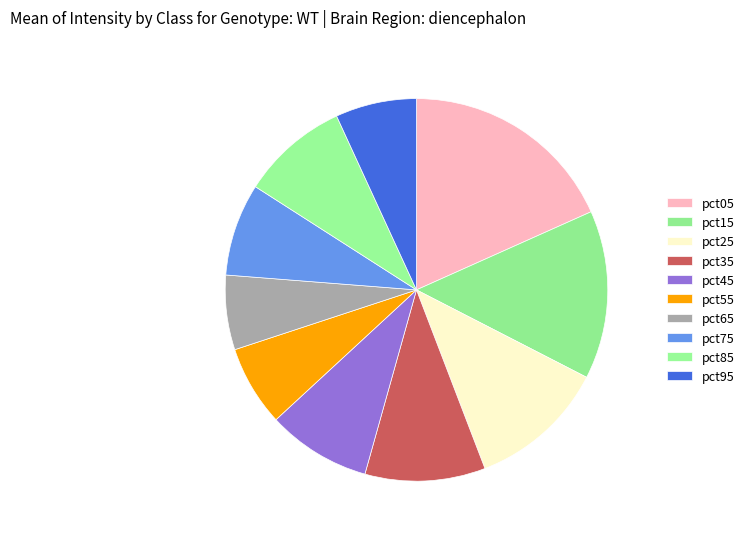

To the nearest percent, what is the average slice percentage?

10%